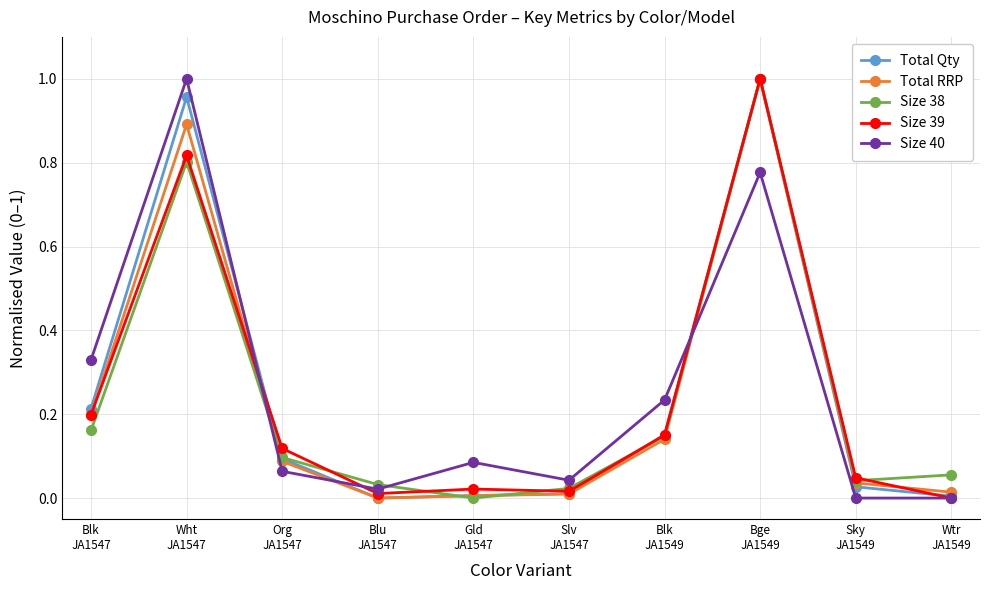

Does the chart have visible grid lines?

Yes